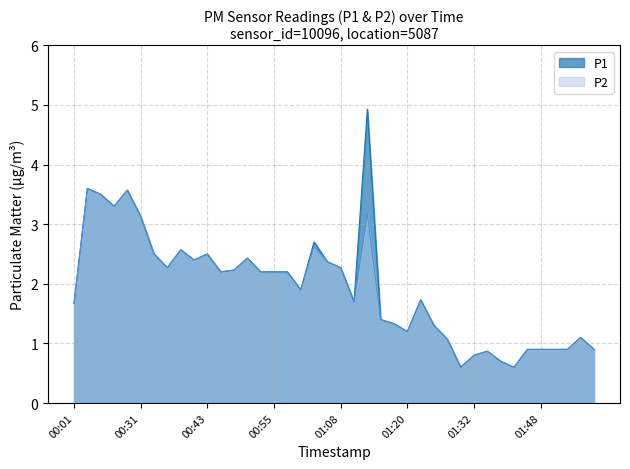

What is the difference between the second highest and minimum values in the P1 series?

3.0